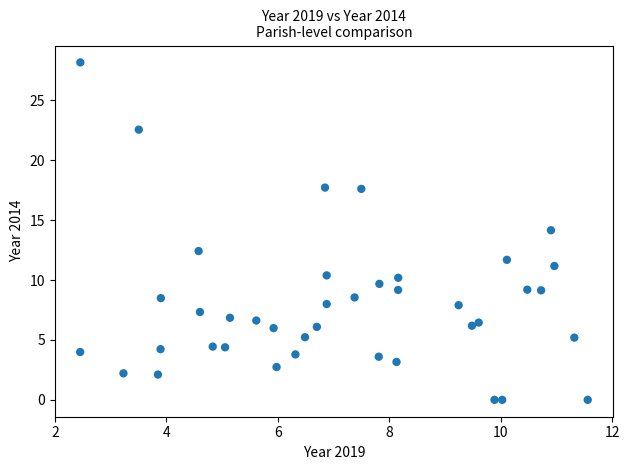

What is the range of X values (max minus min)?

9.1